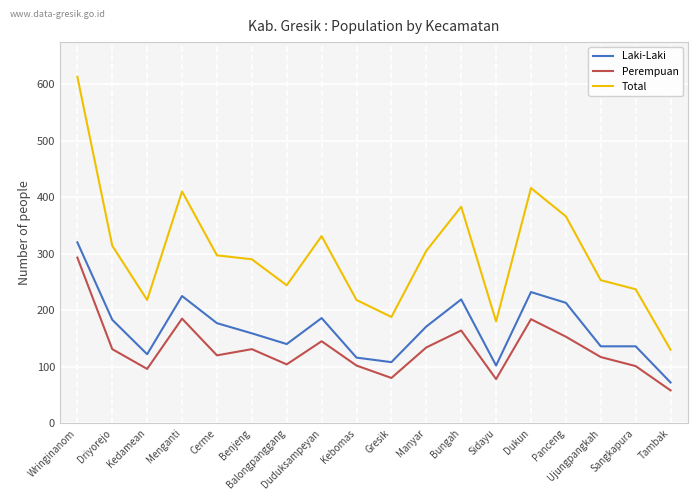

True or false: Laki-Laki and Total intersect in this chart.

False